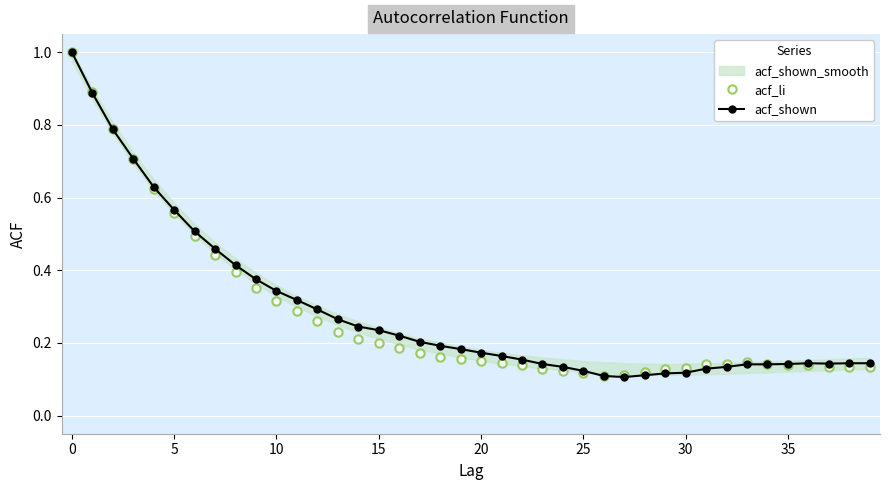

True or false: acf_li has more than 1 interior local peaks.

False